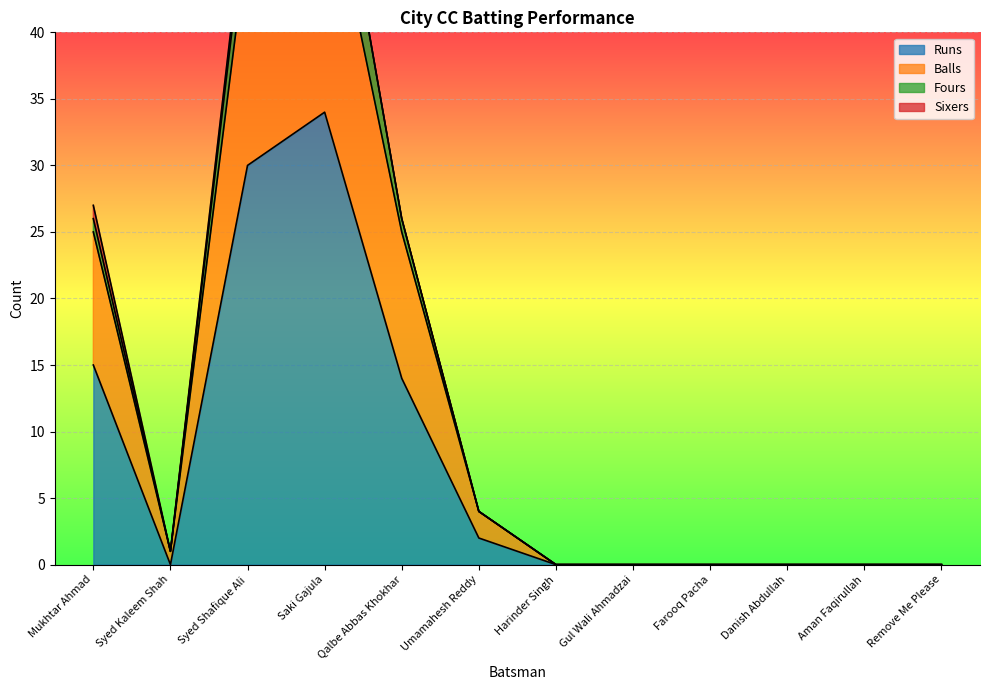

At which label is Runs closest to 17?

Mukhtar Ahmad